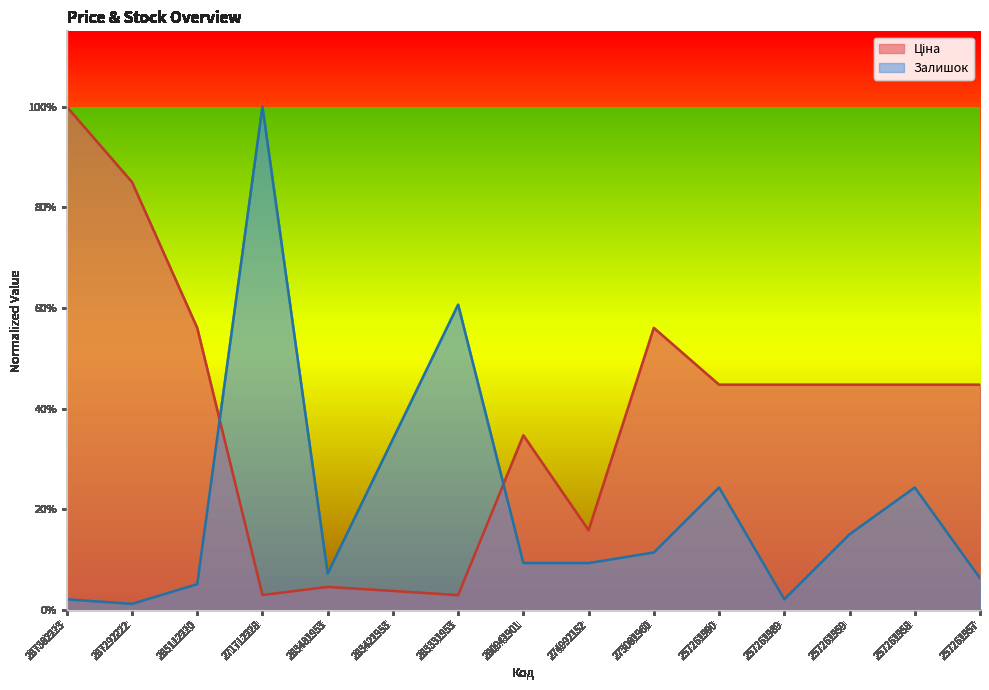

List the series in order of their peak value, lowest first.

Ціна, Залишок